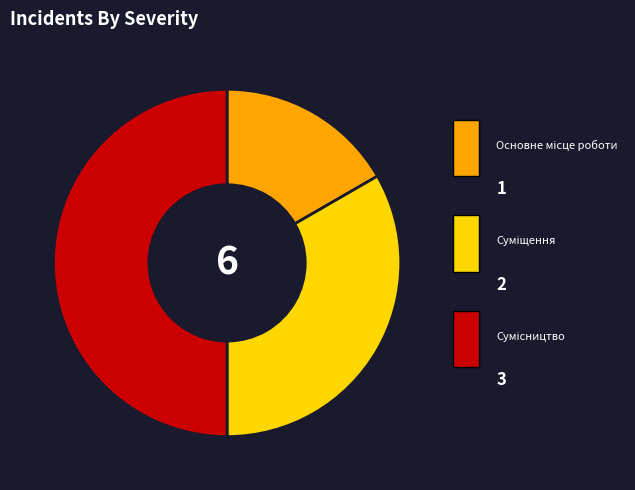

How many segments does this pie chart have?

3